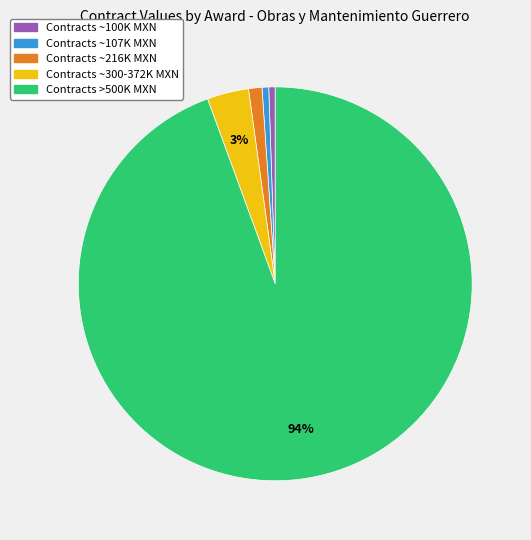

To the nearest percent, what is the average slice percentage?

20%